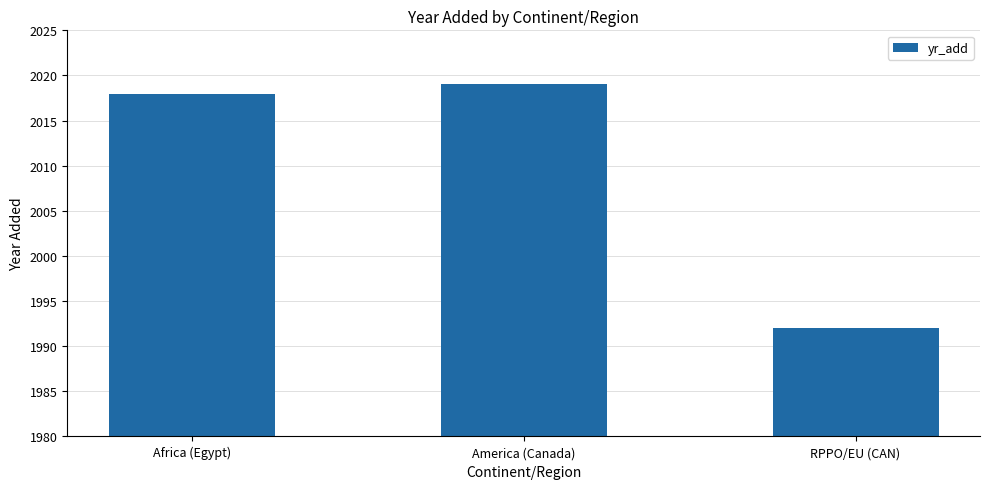

What is the label of the 2nd bar from the right?

America (Canada)